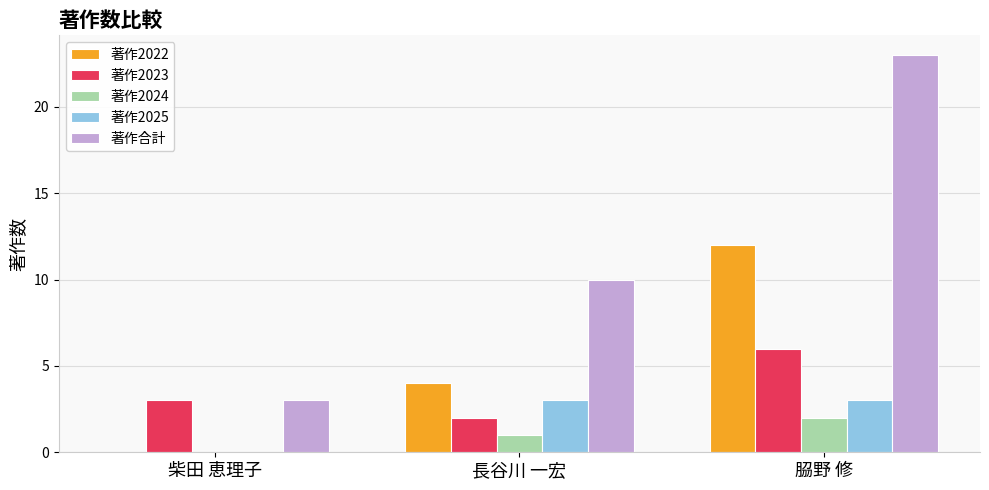

At which category is the sum across all series the highest?

𦚰野 修